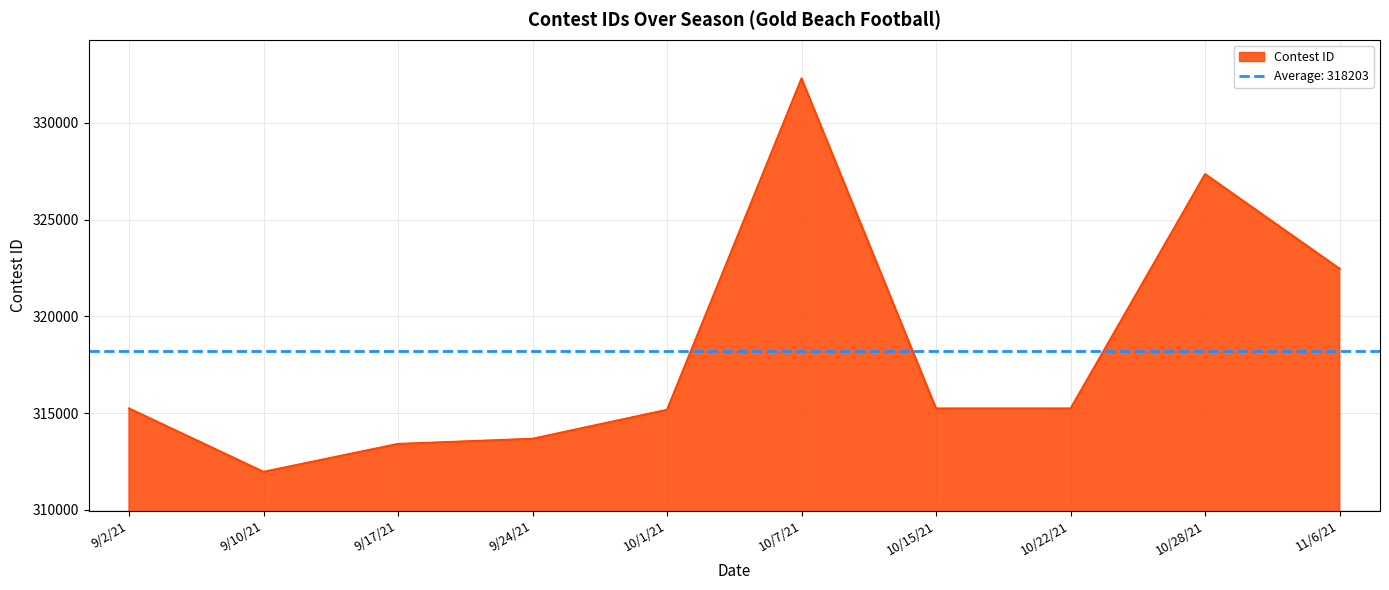

What is the approximate value at 10/7/21, to the nearest 100?

332300